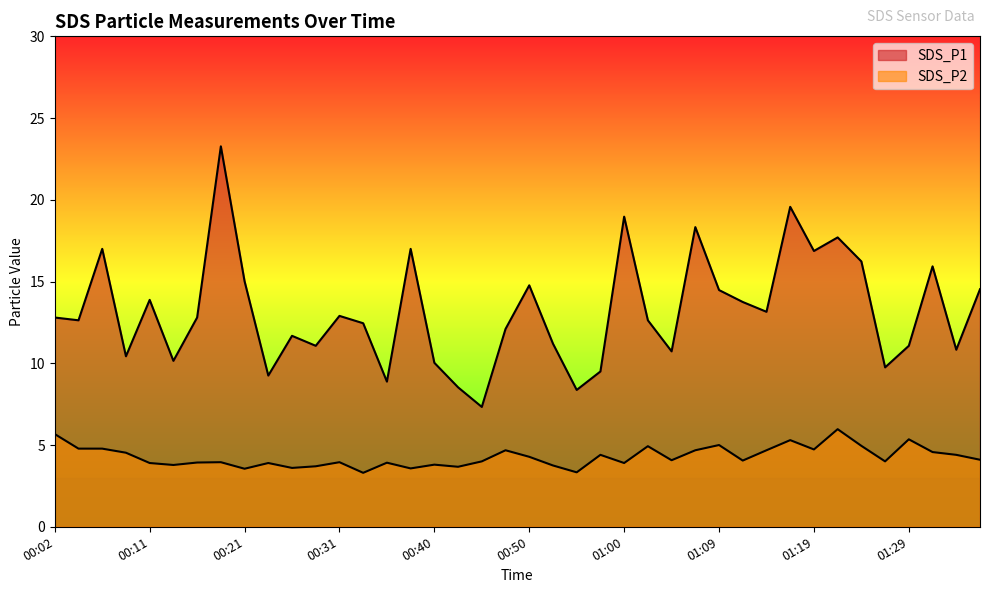

List the labels in order of SDS_P1 value, largest first.

00:18, 01:17, 01:00, 01:07, 01:22, 00:06, 00:38, 01:19, 01:24, 01:31, 00:21, 00:50, 01:36, 01:09, 00:11, 01:12, 01:14, 00:31, 00:02, 00:16, 00:04, 01:02, 00:33, 00:48, 00:26, 00:52, 00:28, 01:29, 01:34, 01:05, 00:09, 00:14, 00:40, 01:26, 00:57, 00:23, 00:36, 00:43, 00:55, 00:45